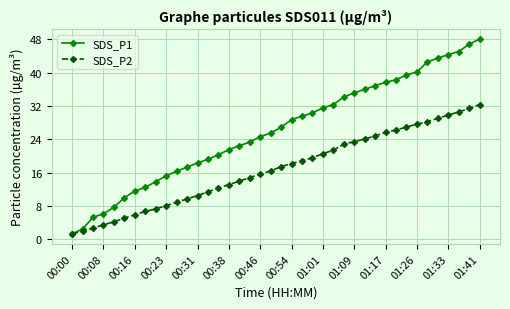

Which series has the largest range (max minus min)?

SDS_P1